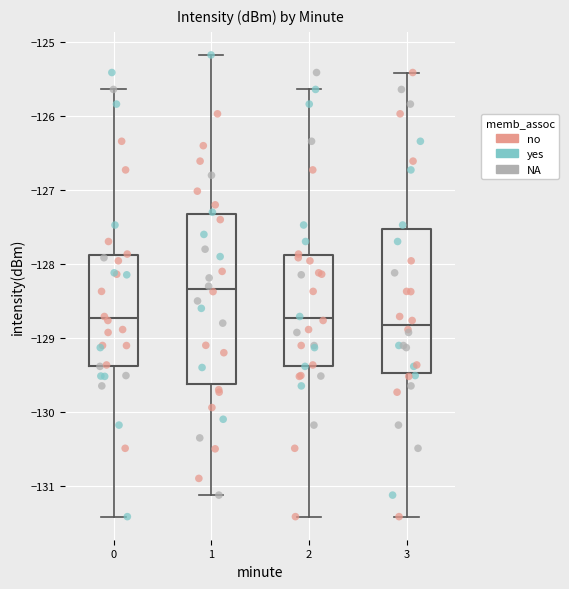

Where does the lower whisker of the box at x = 0 end on the y-axis? The values are not printed on the chart, so give them approximately, as read against the axis.

-131.4